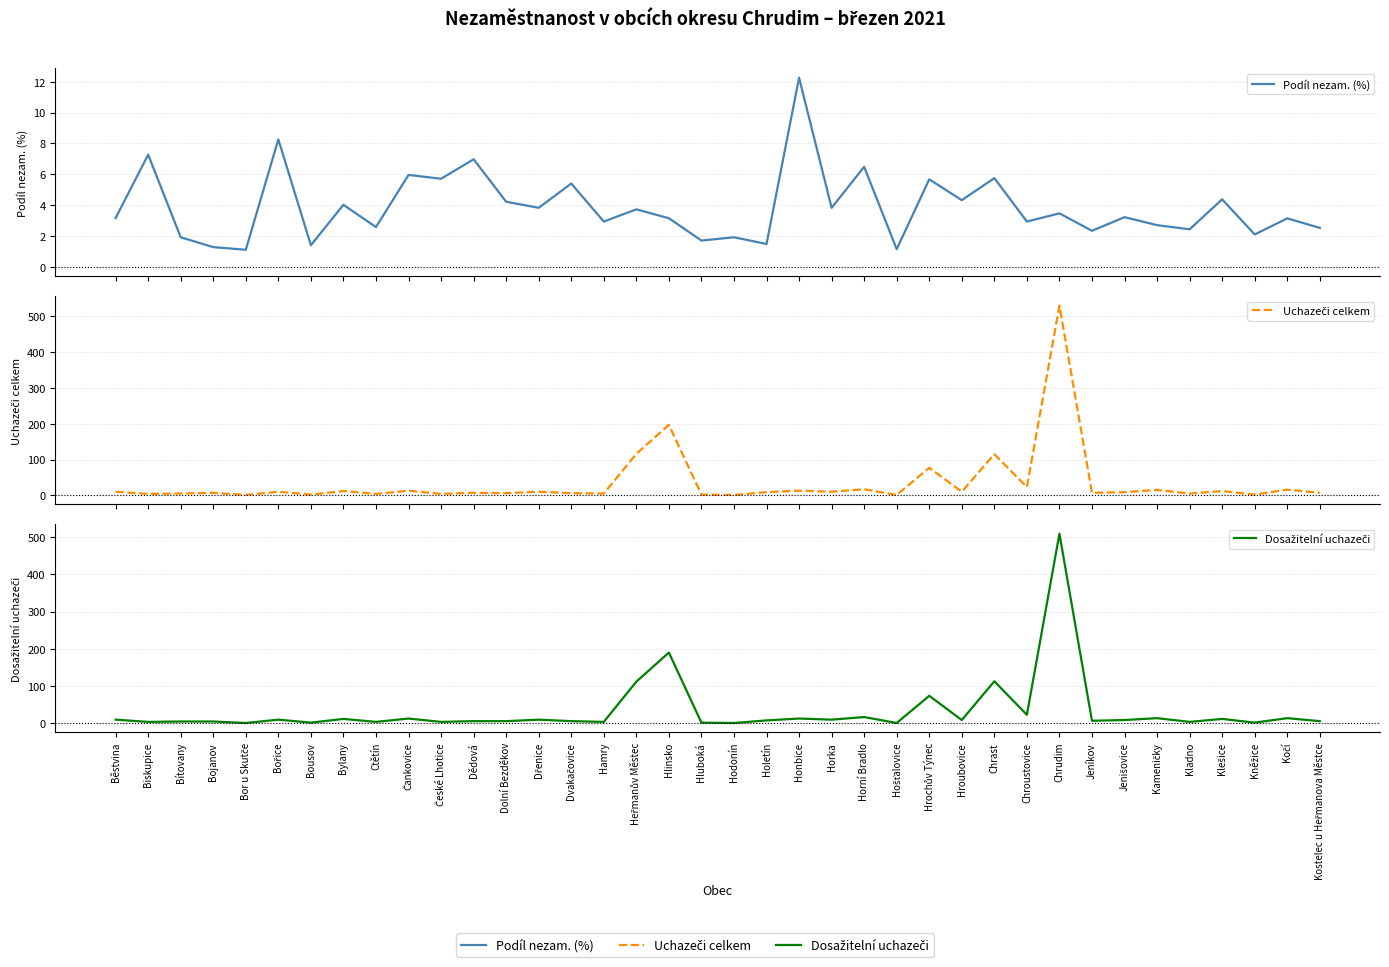

What is the difference between the maximum and second lowest values in the Uchazeči celkem series?

529.0